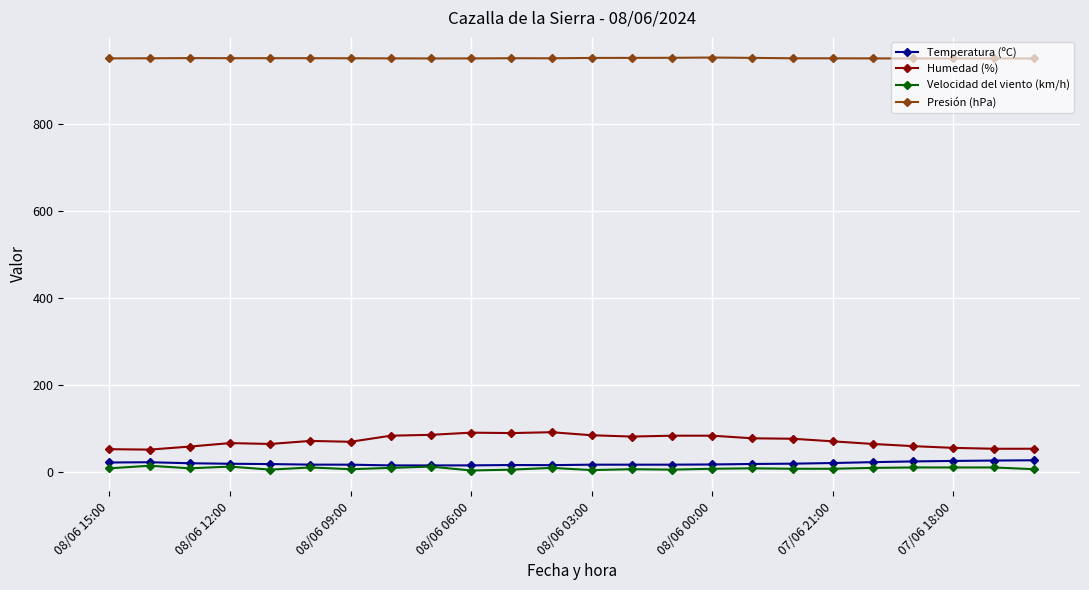

At how many categories does at least one series exceed 807?

24